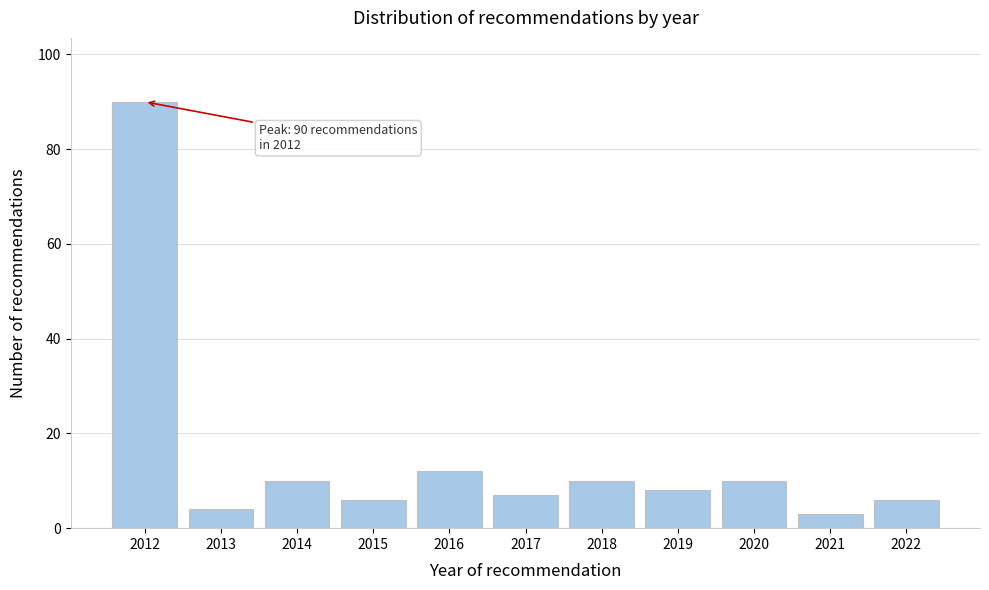

Reading left to right, list all the values displayed in this chart.

90	4	10	6	12	7	10	8	10	3	6